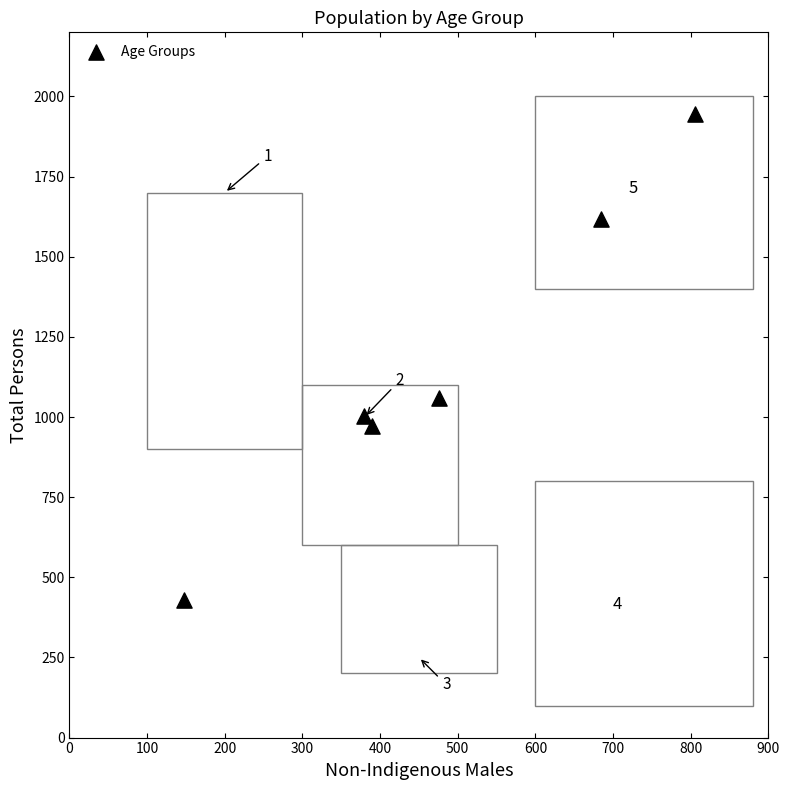

What Y value in the scatter plot is closest to 1187?

1059